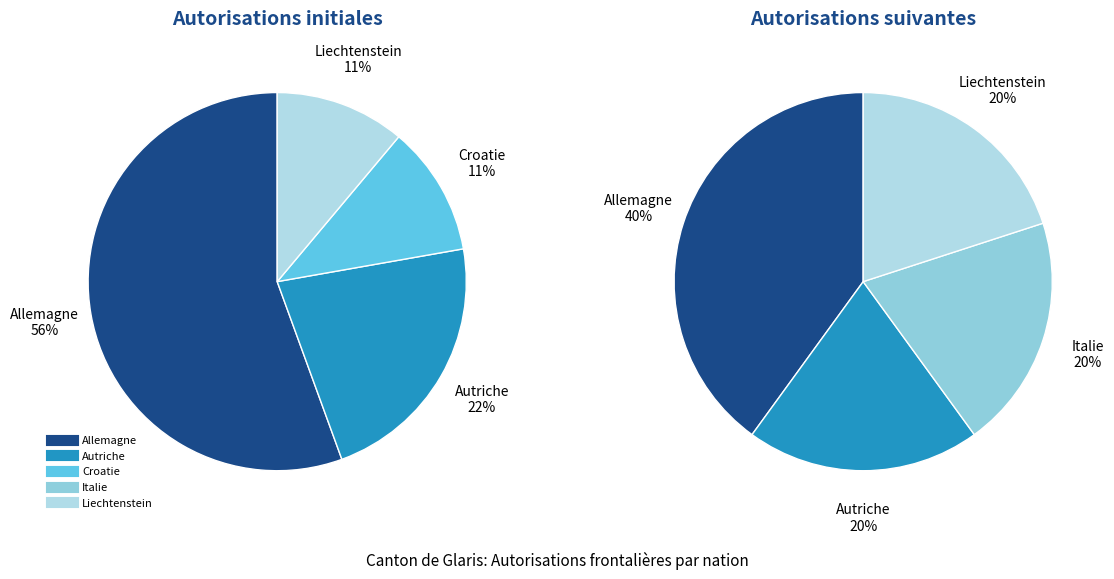

The 4 slice represents 31% of the pie. True or false?

False